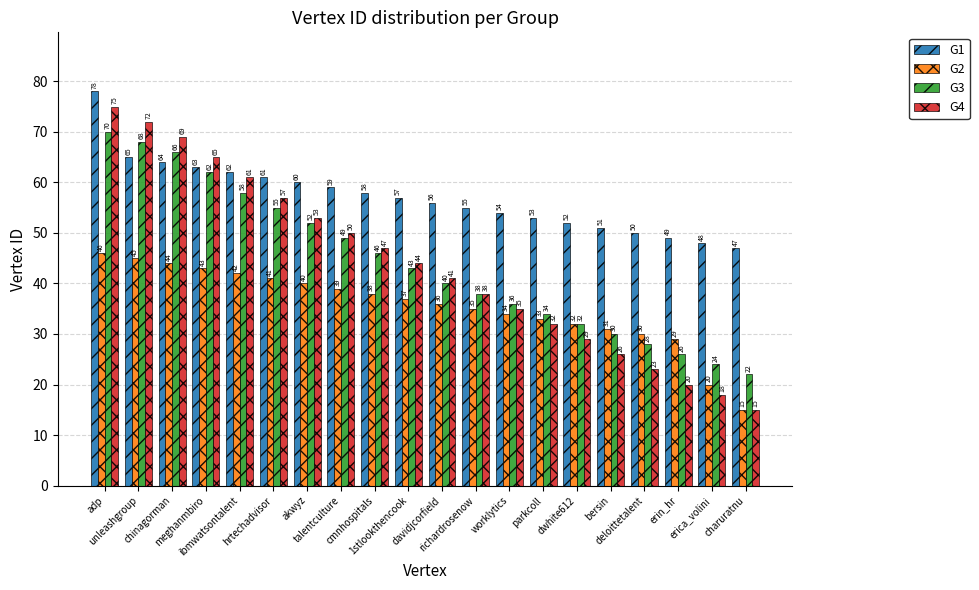

Reading left to right, list all the values displayed in this chart.

G1: adp=78	unleashgroup=65	chinagorman=64	meghanmbiro=63	ibmwatsontalent=62	hrtechadvisor=61	akwyz=60	talentculture=59	cmnhospitals=58	1stlookthencook=57	davidjcorfield=56	richardrosenow=55	worklytics=54	parkcoll=53	dwhite612=52	bersin=51	deloittetalent=50	erin_hr=49	erica_volini=48	charuratnu=47
G2: adp=46	unleashgroup=45	chinagorman=44	meghanmbiro=43	ibmwatsontalent=42	hrtechadvisor=41	akwyz=40	talentculture=39	cmnhospitals=38	1stlookthencook=37	davidjcorfield=36	richardrosenow=35	worklytics=34	parkcoll=33	dwhite612=32	bersin=31	deloittetalent=30	erin_hr=29	erica_volini=20	charuratnu=15
G3: adp=70	unleashgroup=68	chinagorman=66	meghanmbiro=62	ibmwatsontalent=58	hrtechadvisor=55	akwyz=52	talentculture=49	cmnhospitals=46	1stlookthencook=43	davidjcorfield=40	richardrosenow=38	worklytics=36	parkcoll=34	dwhite612=32	bersin=30	deloittetalent=28	erin_hr=26	erica_volini=24	charuratnu=22
G4: adp=75	unleashgroup=72	chinagorman=69	meghanmbiro=65	ibmwatsontalent=61	hrtechadvisor=57	akwyz=53	talentculture=50	cmnhospitals=47	1stlookthencook=44	davidjcorfield=41	richardrosenow=38	worklytics=35	parkcoll=32	dwhite612=29	bersin=26	deloittetalent=23	erin_hr=20	erica_volini=18	charuratnu=15